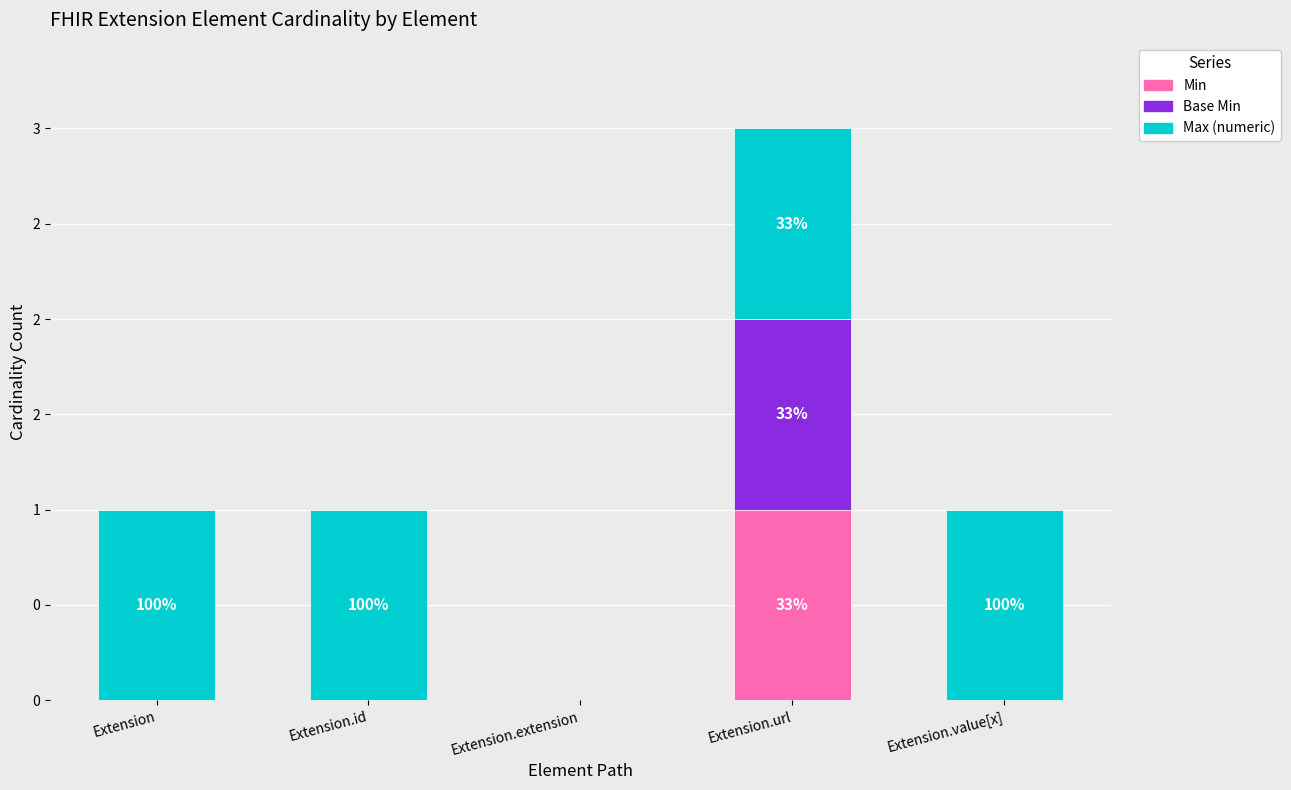

What value does the Max (numeric) series have at Extension?

1